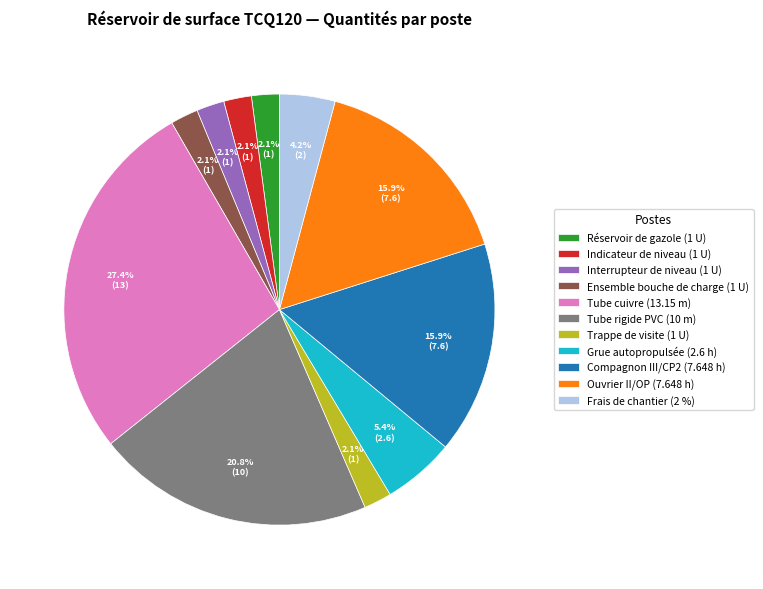

How many slices are in this pie chart?

11